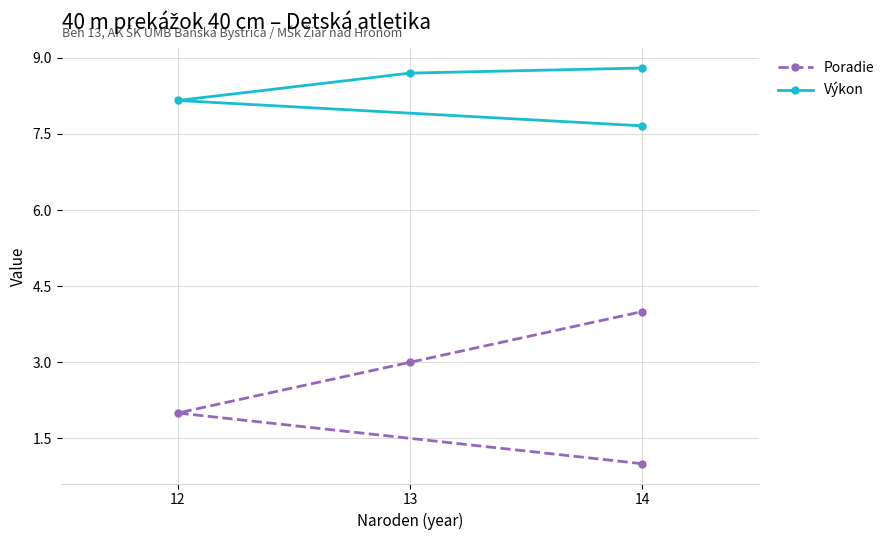

What is the maximum value for Poradie?

4.0